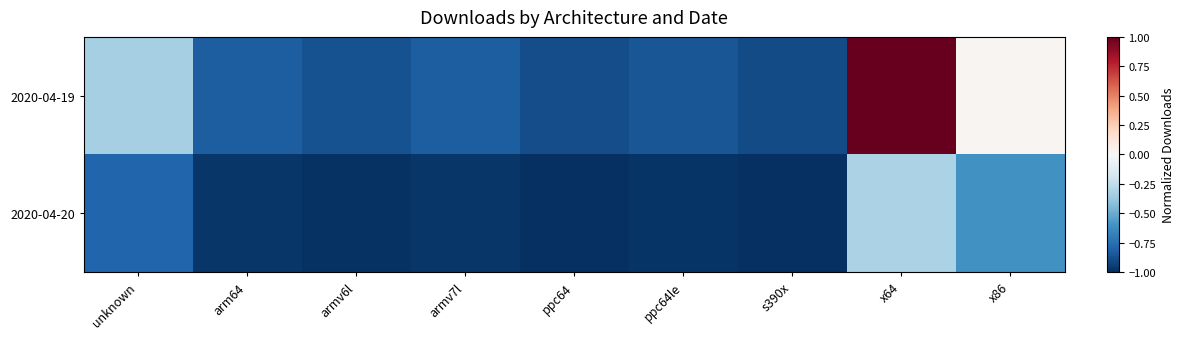

Reading left to right, what are all the values shown in this chart?

2020-04-19: unknown=-0.3	arm64=-0.8	armv6l=-0.9	armv7l=-0.8	ppc64=-0.9	ppc64le=-0.9	s390x=-0.9	x64=1.0	x86=0.0
2020-04-20: unknown=-0.8	arm64=-1.0	armv6l=-1.0	armv7l=-1.0	ppc64=-1.0	ppc64le=-1.0	s390x=-1.0	x64=-0.3	x86=-0.6